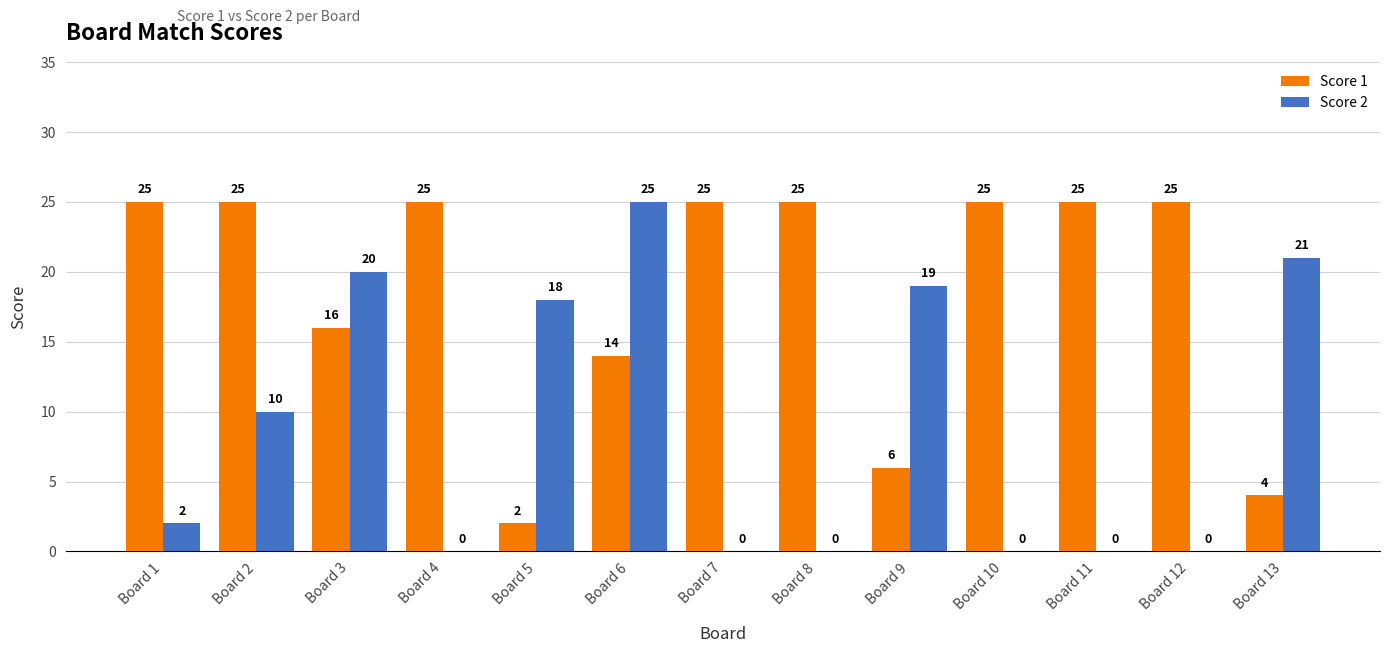

Which series has the largest total across all categories?

Score 1